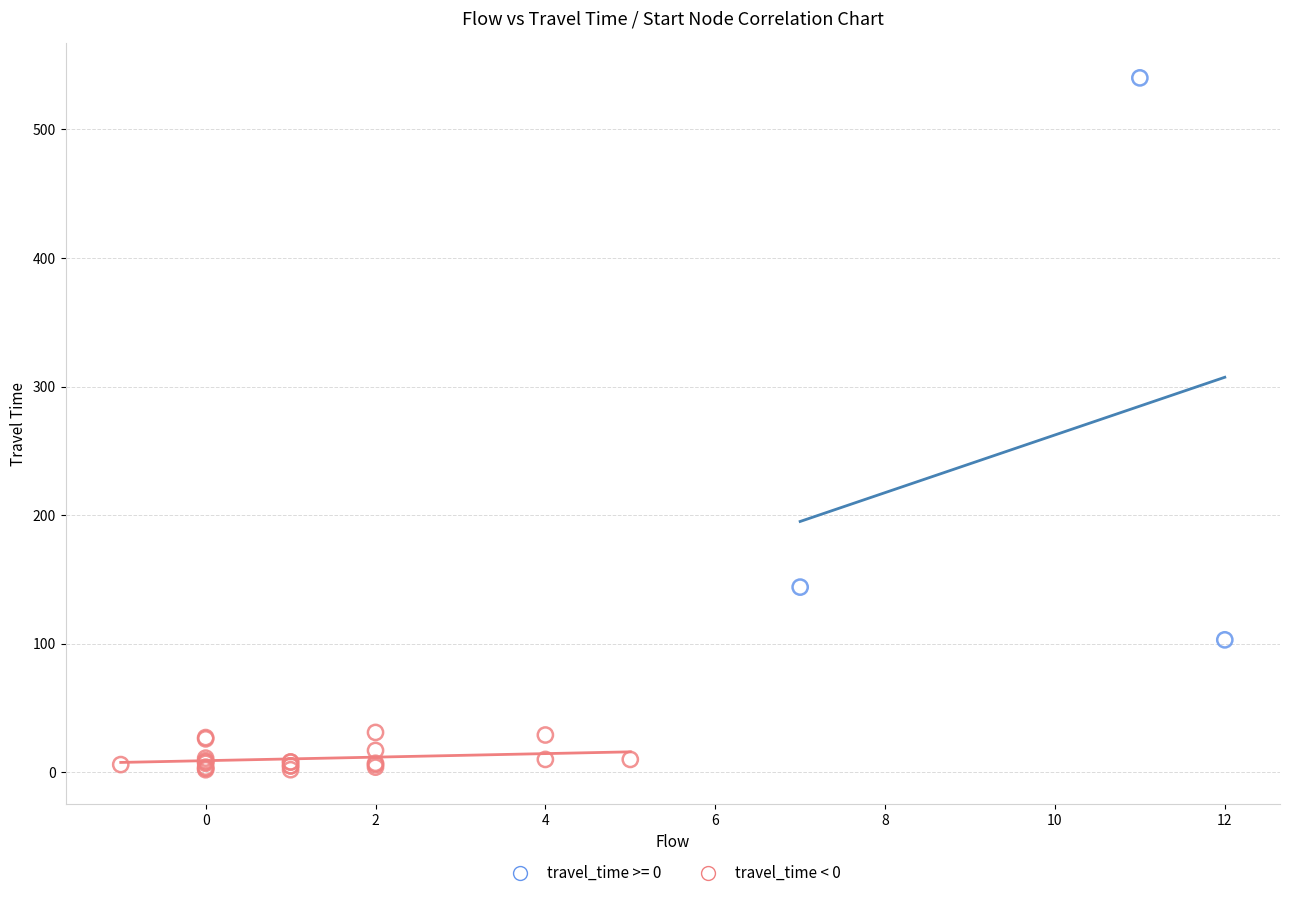

Which series reaches the minimum Y coordinate?

travel_time < 0